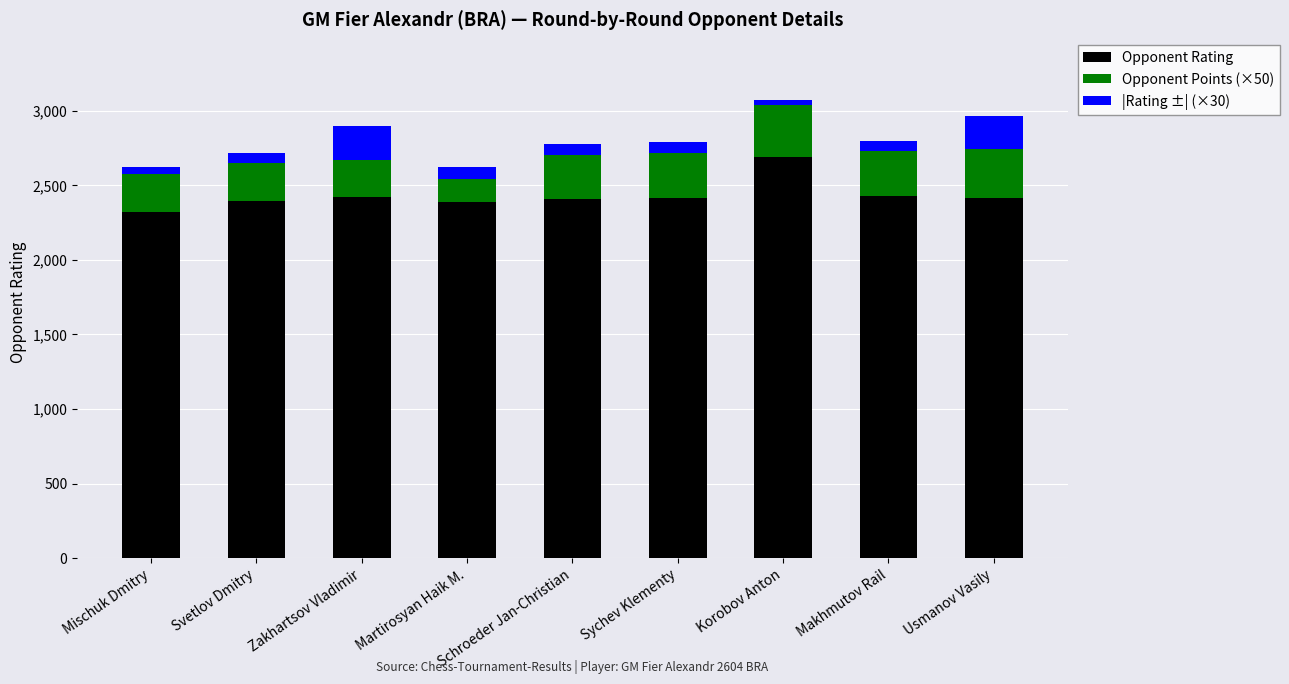

What is the minimum value for Opponent Rating?

2323